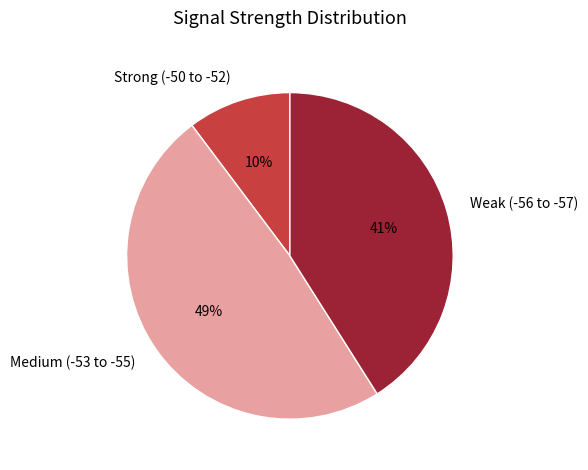

To the nearest percent, what portion does Weak (-56 to -57) represent?

41%